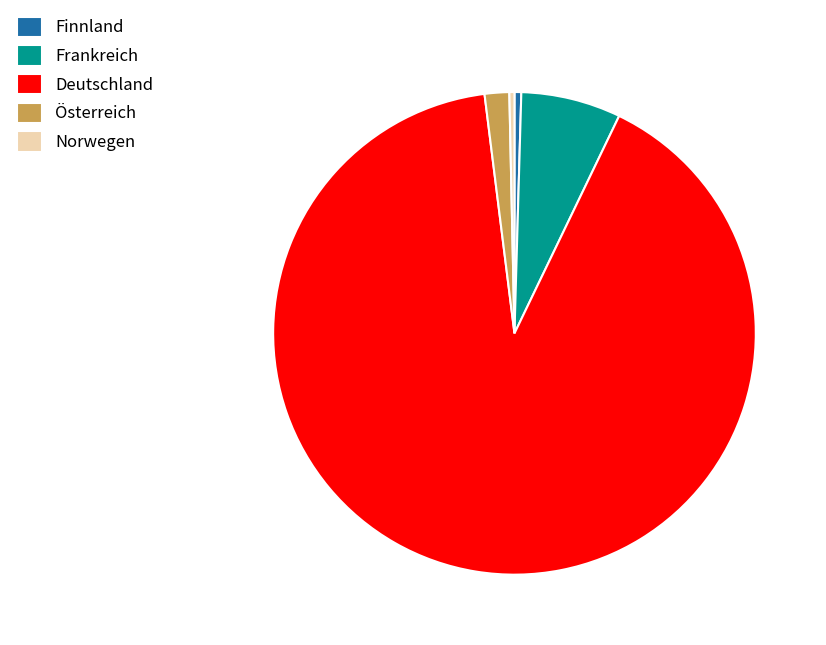

What is the ratio of the value at Finnland to the value at Norwegen?

1.3